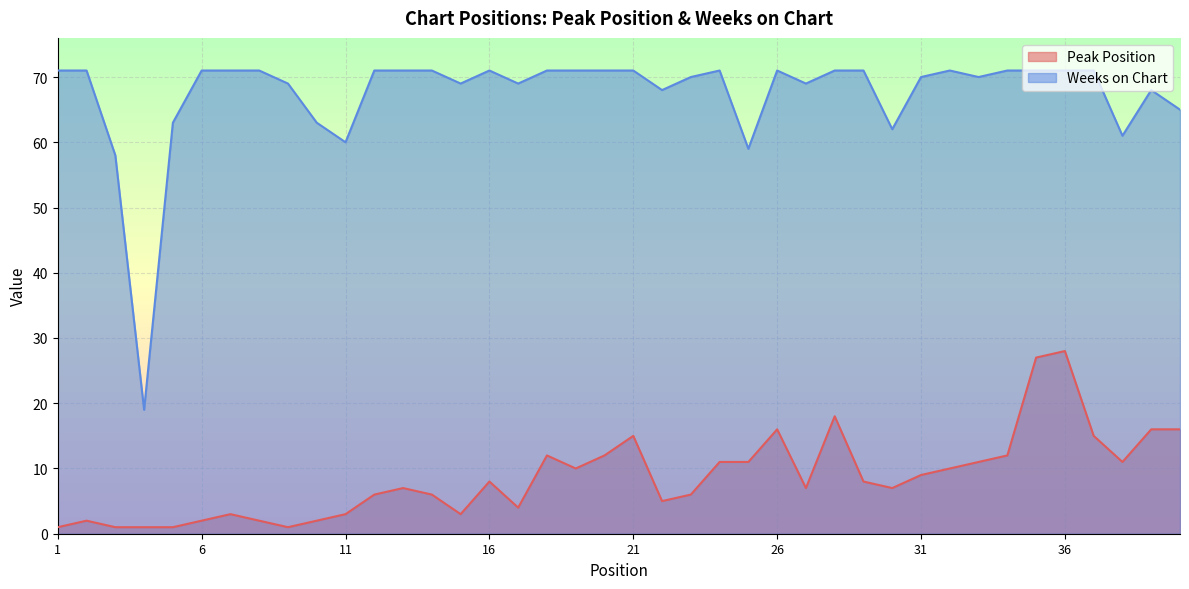

The Weeks on Chart series shows 71 at 26. True or false?

True